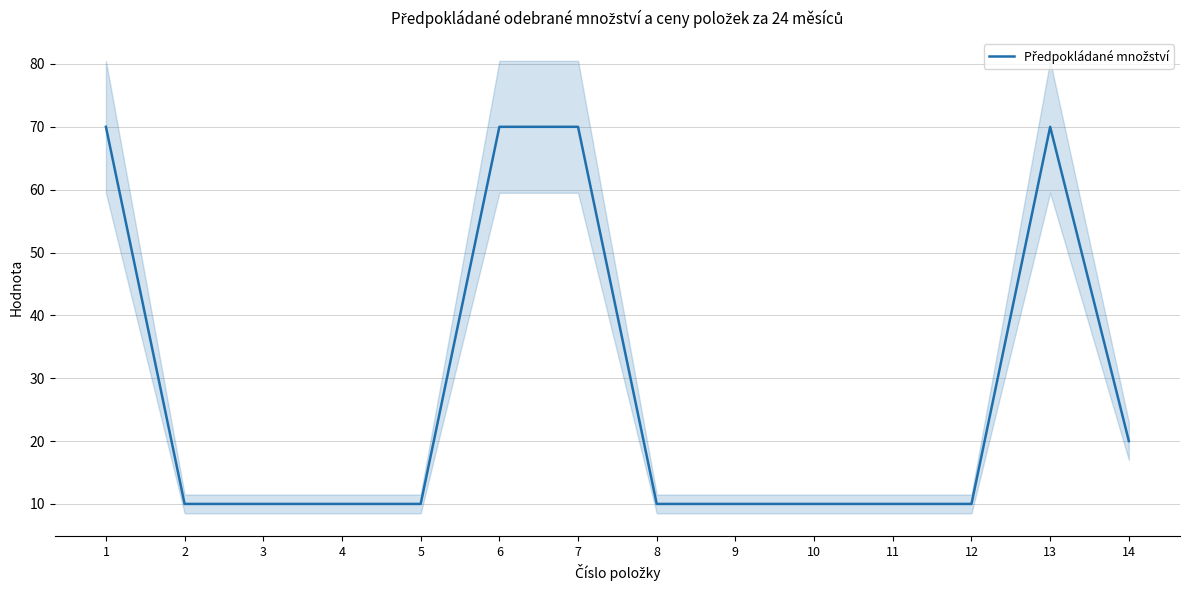

List the labels in order of value, largest first.

1, 6, 7, 13, 14, 2, 3, 4, 5, 8, 9, 10, 11, 12